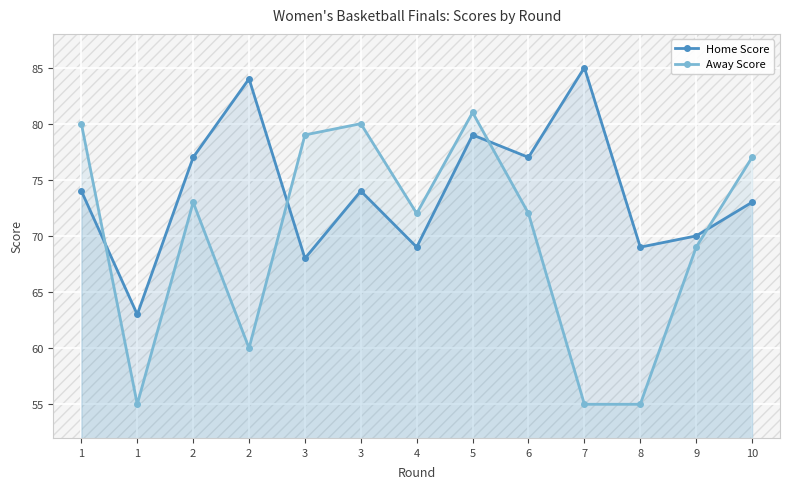

What is the value of the Away Score point at the 2nd from the left?

80